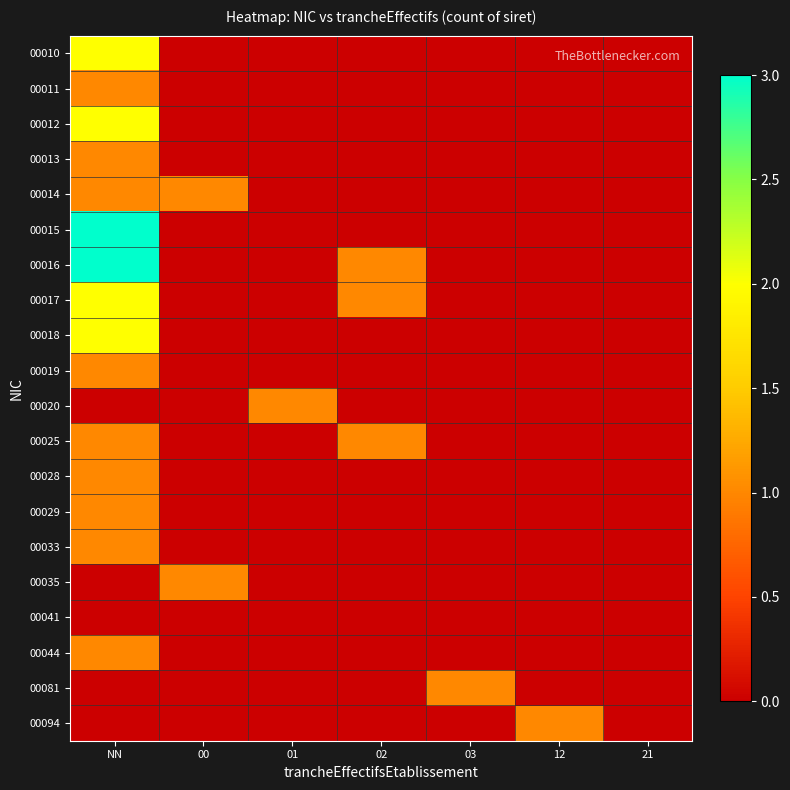

Which label corresponds to the smallest value in the chart?

00